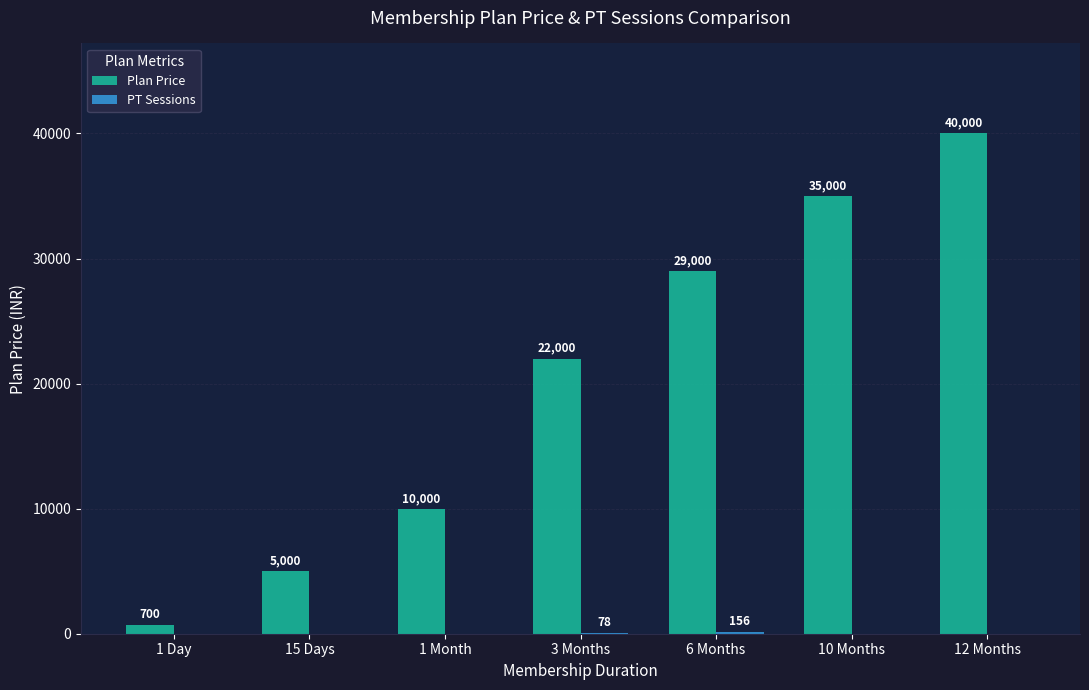

How many distinct data groups are displayed?

2